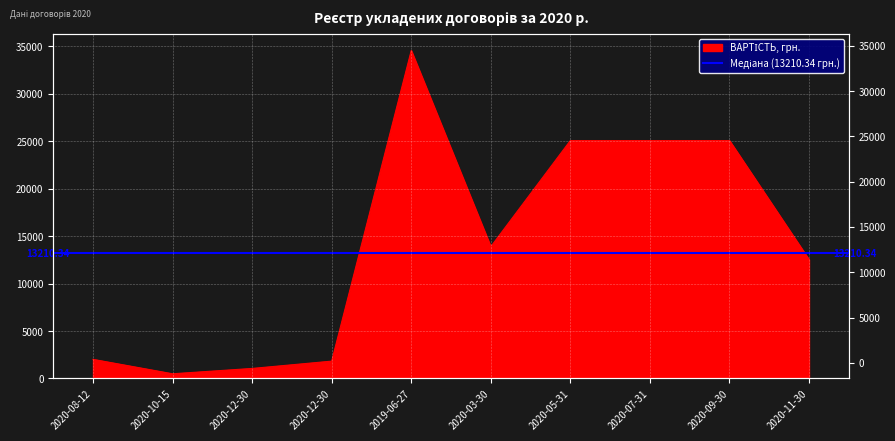

How many lines are shown in the chart?

1